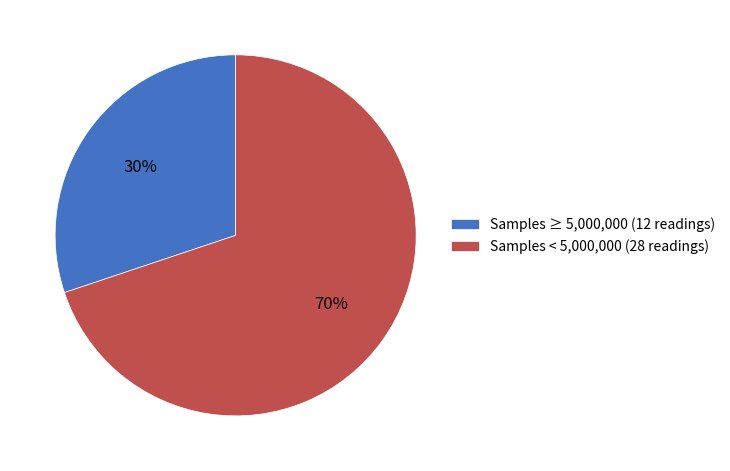

Which category has the biggest portion of the pie?

Samples < 5,000,000 (28 readings)